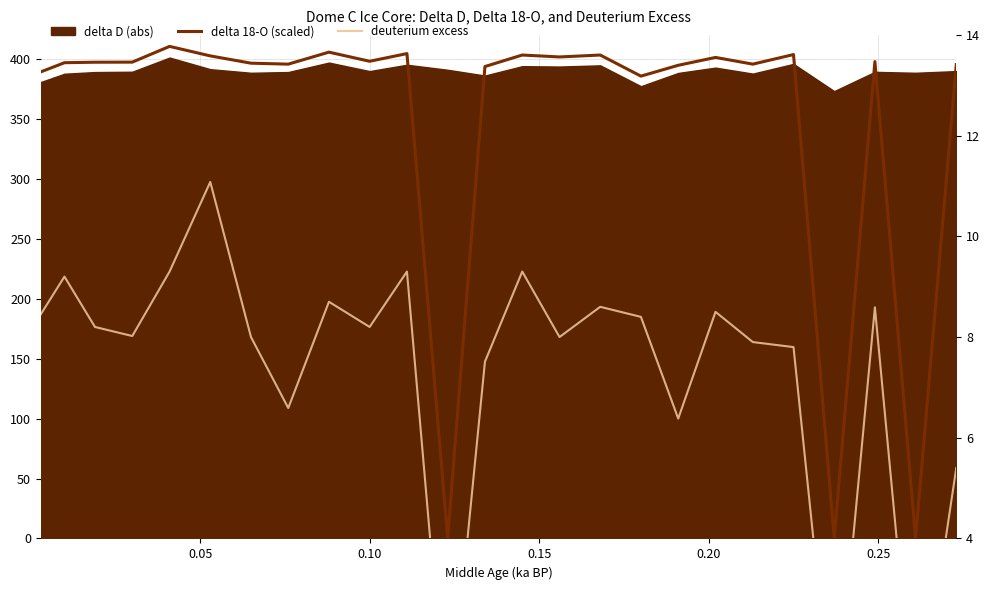

Which series has the largest total across all categories?

delta 18-O (scaled)